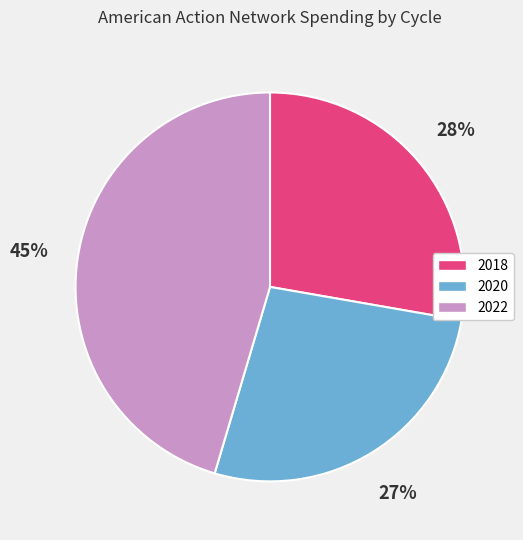

Is there any slice that represents more than half of the pie?

No